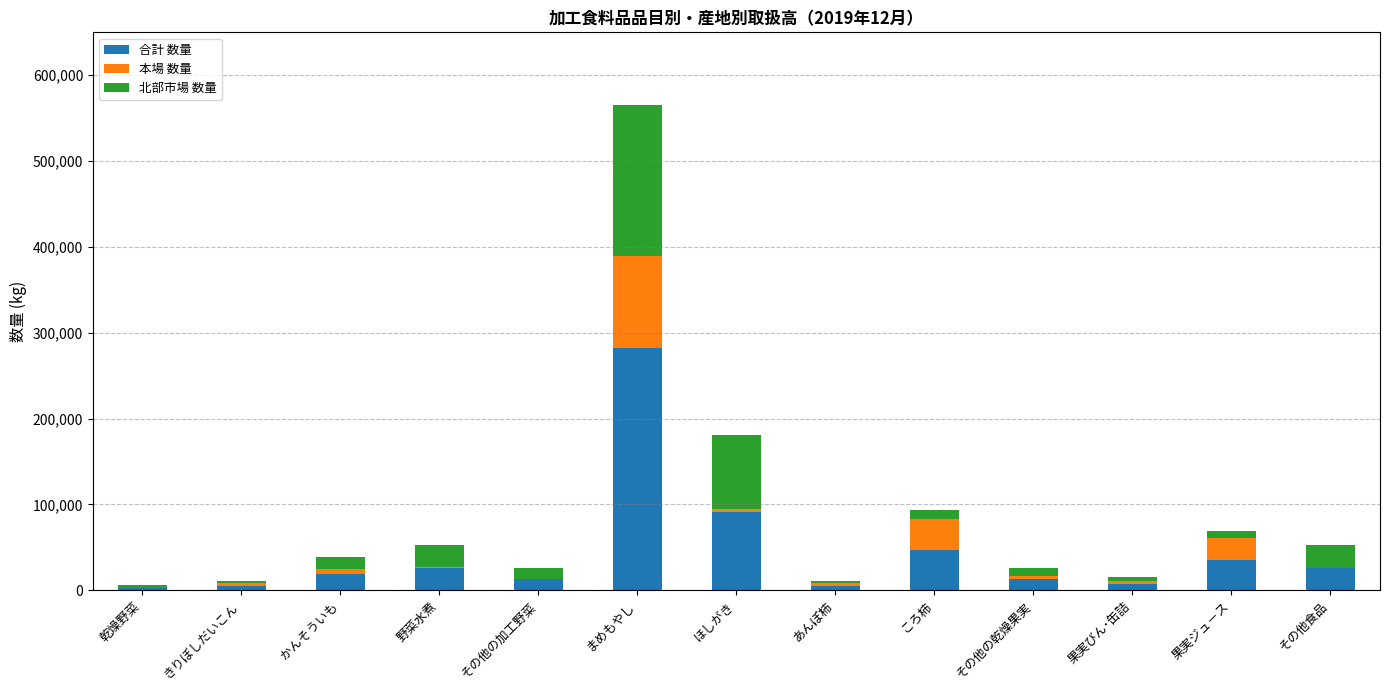

At which category is the sum across all series the highest?

まめもやし